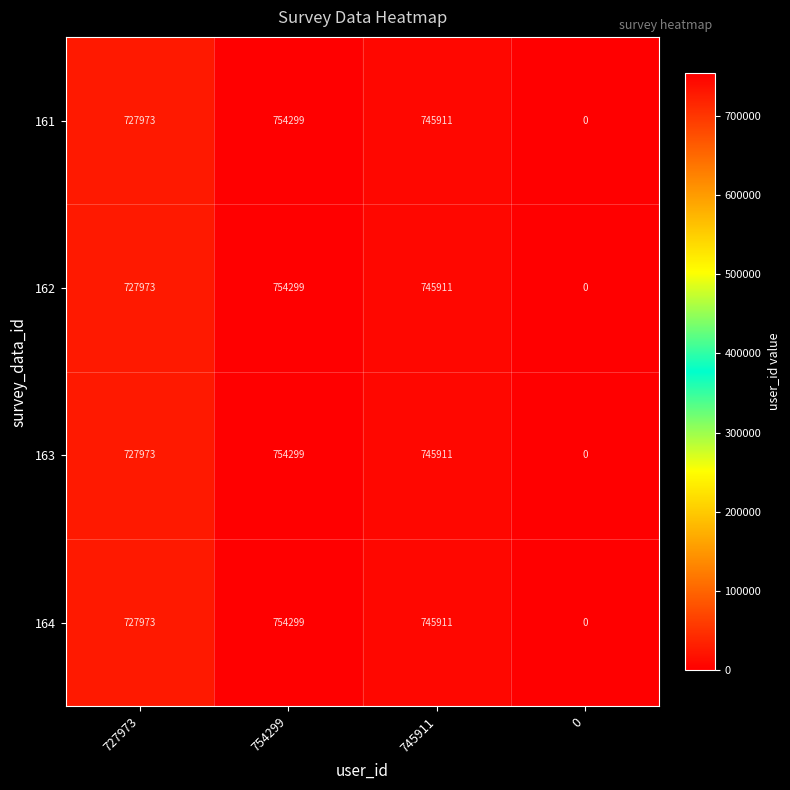

The 164 series shows 727973 at 727973. True or false?

True